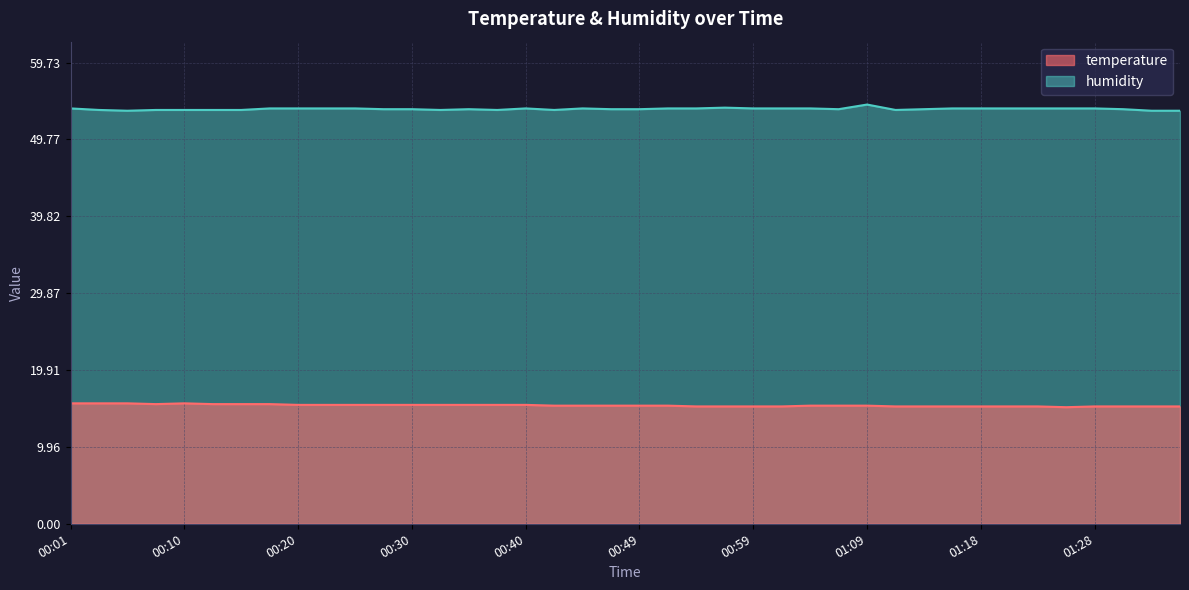

Reading left to right, transcribe all the data shown in this chart.

temperature: 15.6	15.6	15.6	15.5	15.6	15.5	15.5	15.5	15.4	15.4	15.4	15.4	15.4	15.4	15.4	15.4	15.4	15.3	15.3	15.3	15.3	15.3	15.2	15.2	15.2	15.2	15.3	15.3	15.3	15.2	15.2	15.2	15.2	15.2	15.2	15.1	15.2	15.2	15.2	15.2
humidity: 53.8	53.6	53.5	53.6	53.6	53.6	53.6	53.8	53.8	53.8	53.8	53.7	53.7	53.6	53.7	53.6	53.8	53.6	53.8	53.7	53.7	53.8	53.8	53.9	53.8	53.8	53.8	53.7	54.3	53.6	53.7	53.8	53.8	53.8	53.8	53.8	53.8	53.7	53.5	53.5